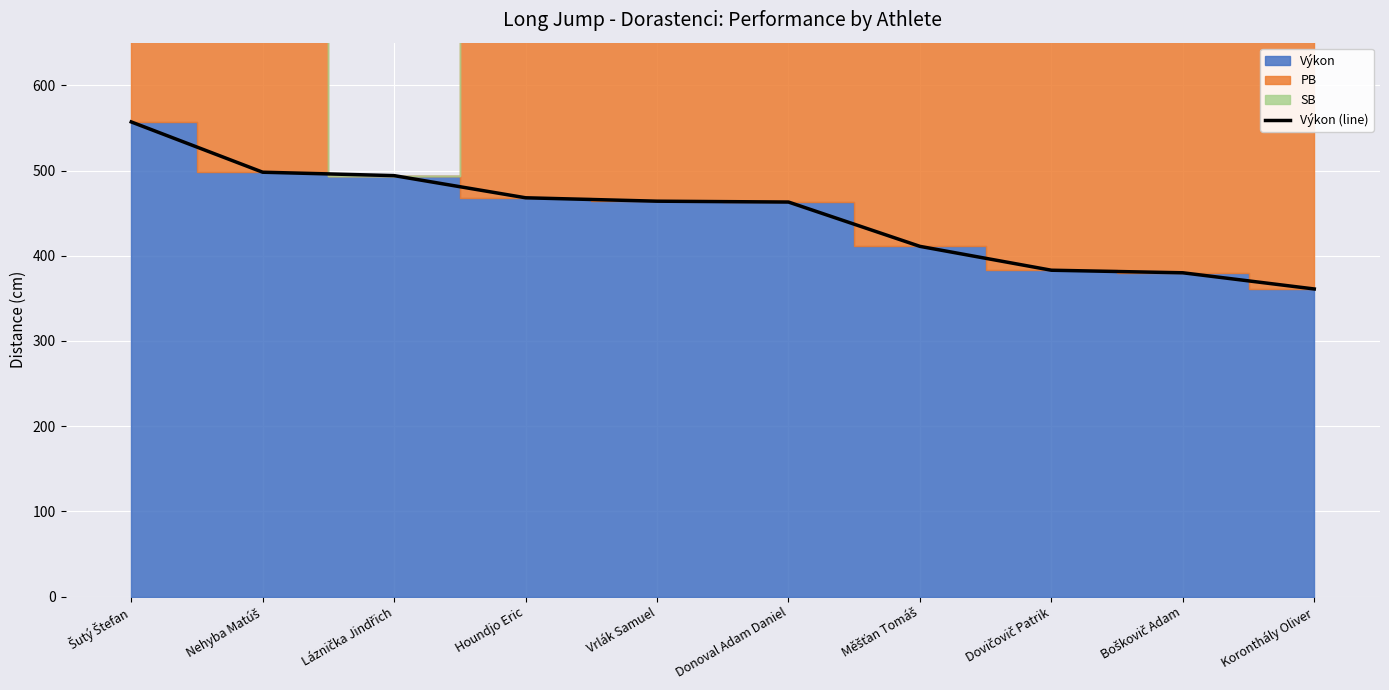

What is the change in value from Donoval Adam Daniel to Měšťan Tomáš?

-52